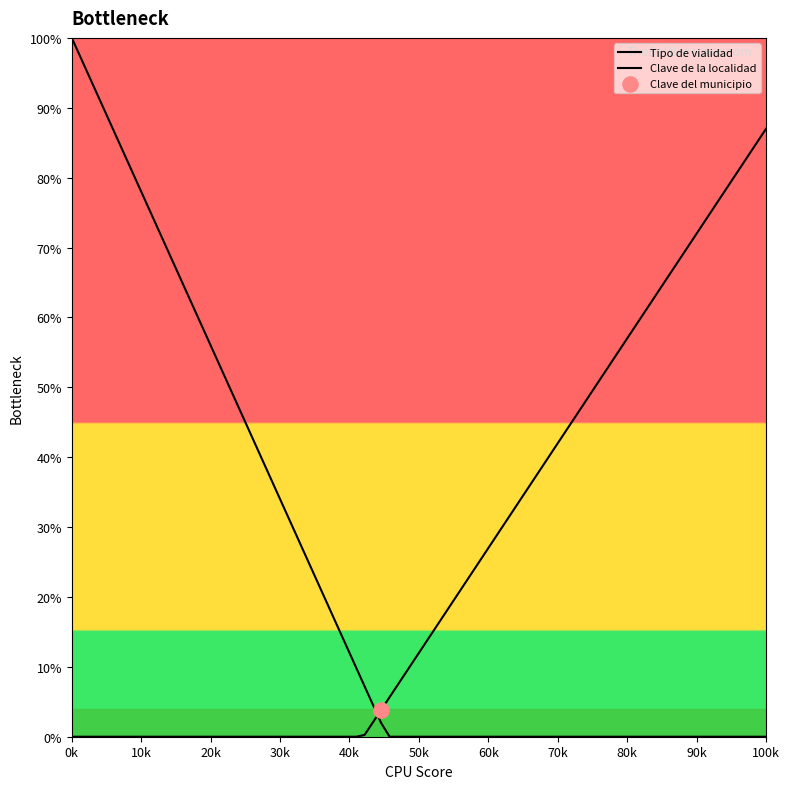

How many lines are shown in the chart?

2